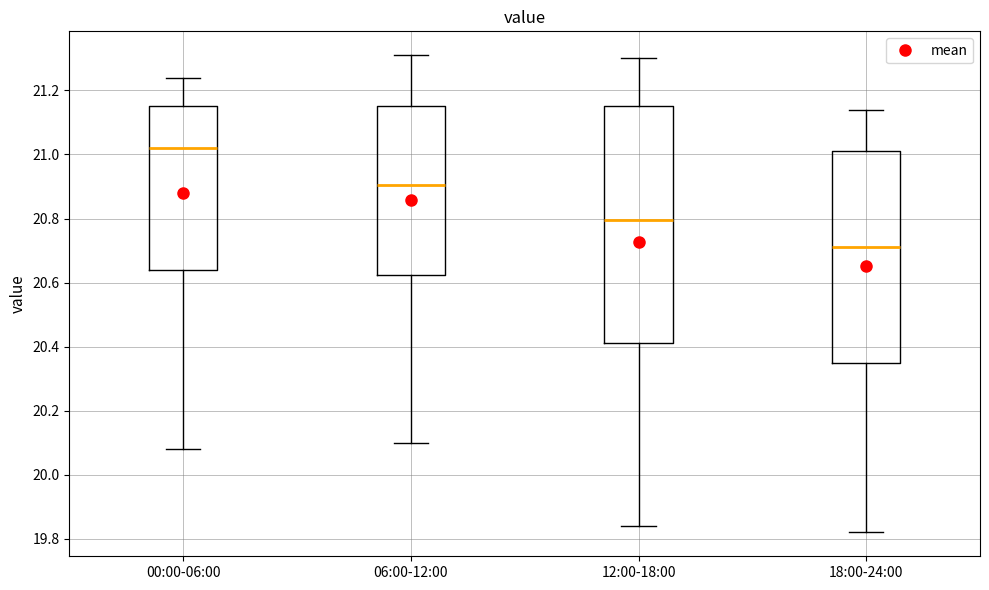

Which box has the lowest median line?

18:00-24:00